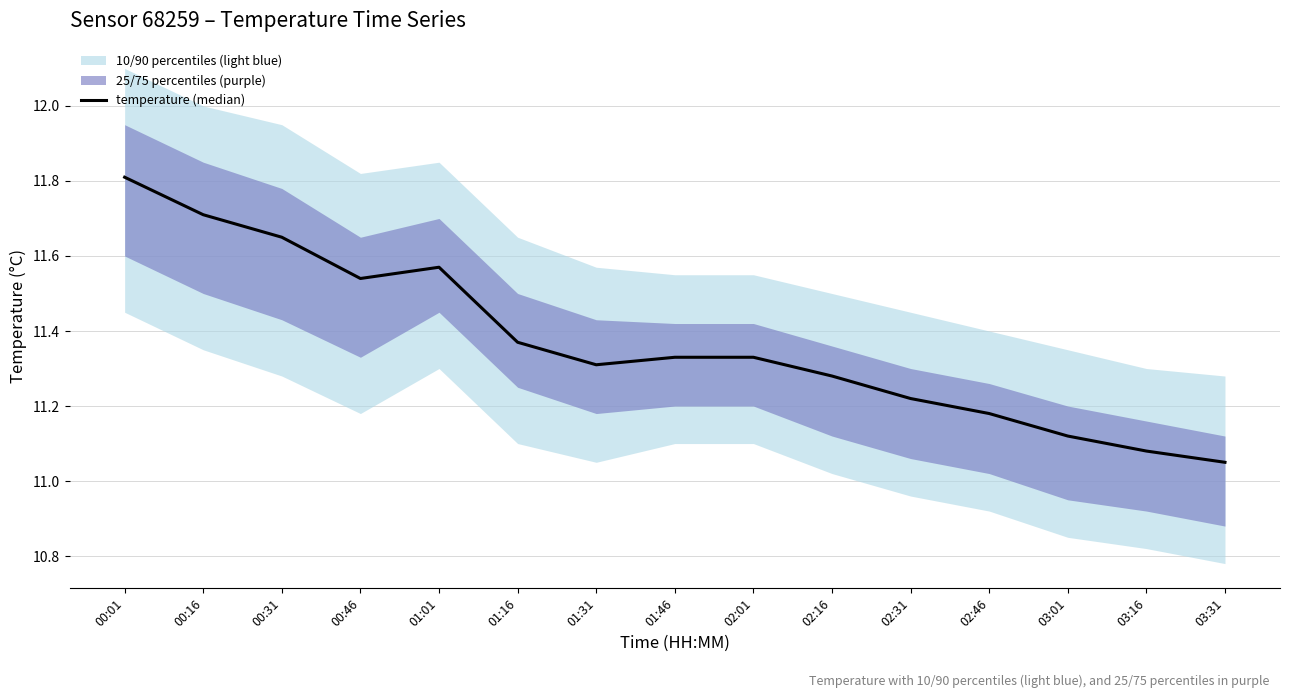

Rank the categories by value from highest to lowest.

00:01, 00:16, 00:31, 01:01, 00:46, 01:16, 01:46, 02:01, 01:31, 02:16, 02:31, 02:46, 03:01, 03:16, 03:31